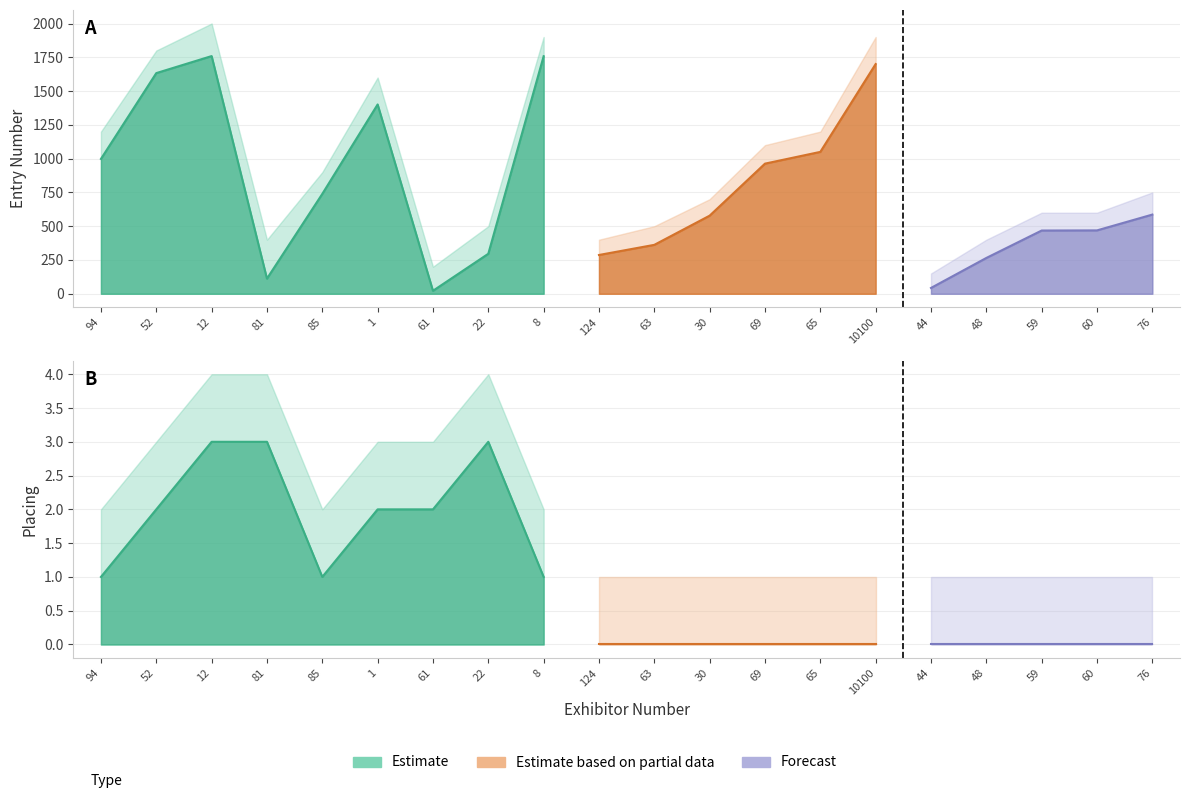

Between 81 and 48, which is larger?

48